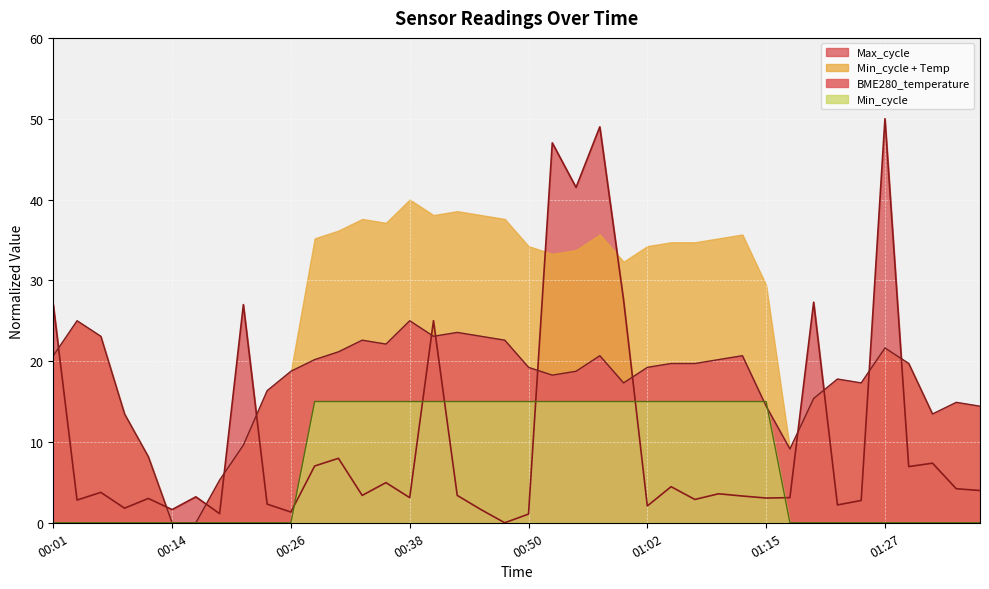

Count the Min_cycle values in the range 0 to 15.

40